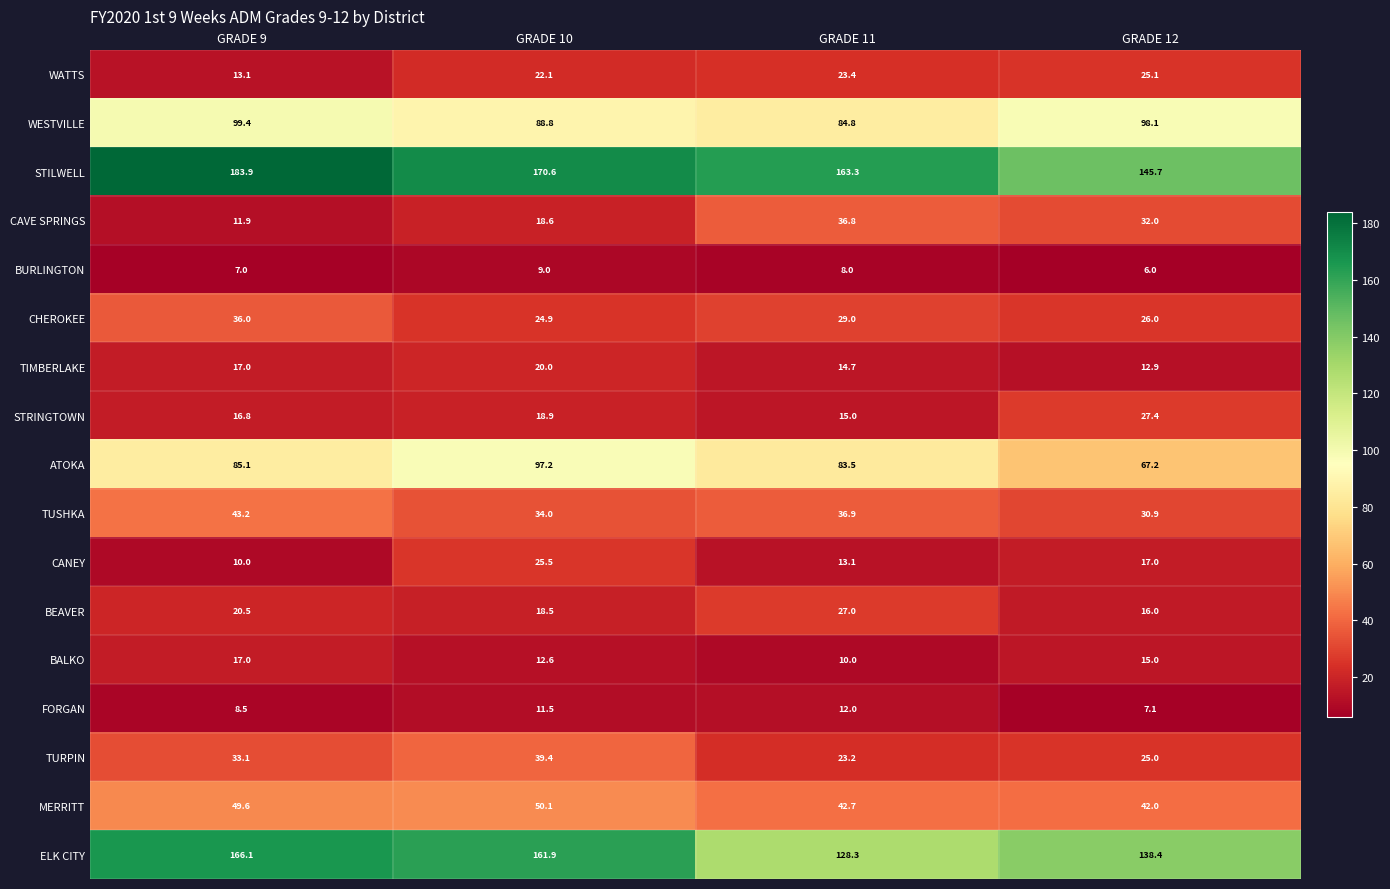

At how many categories does at least one series exceed 15?

4